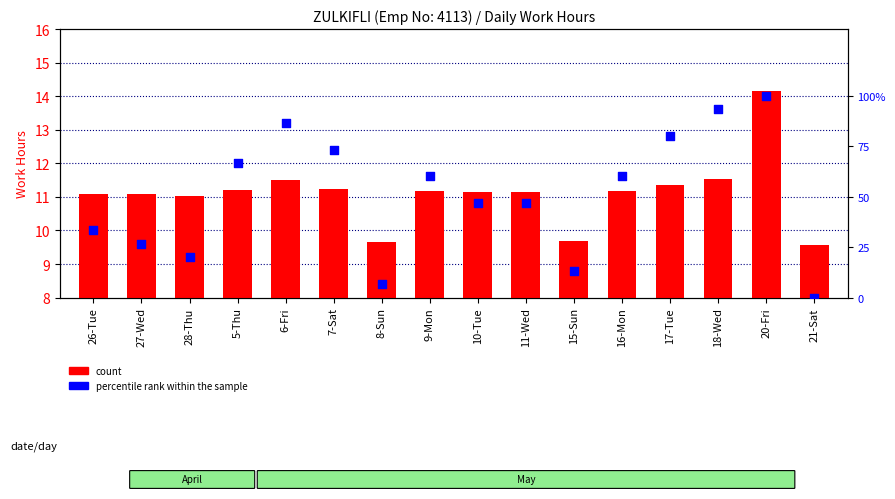

Which series has the largest total across all categories?

percentile rank within the sample